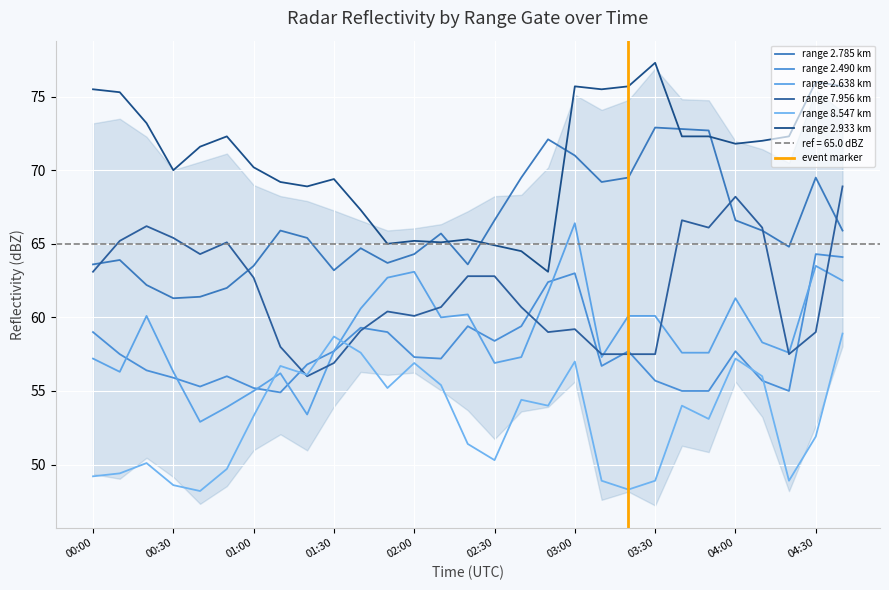

Which series ends up on top after the final intersection of 7.956 and 2.490?

7.956